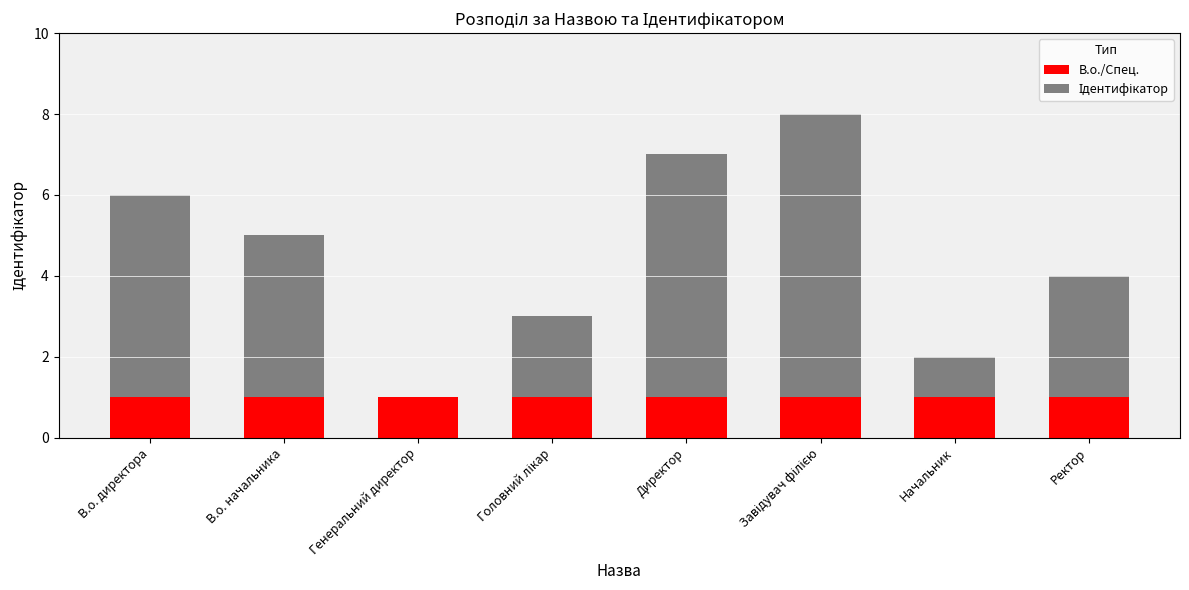

True or false: В.о./Спец. has a value of 1 at Начальник.

True